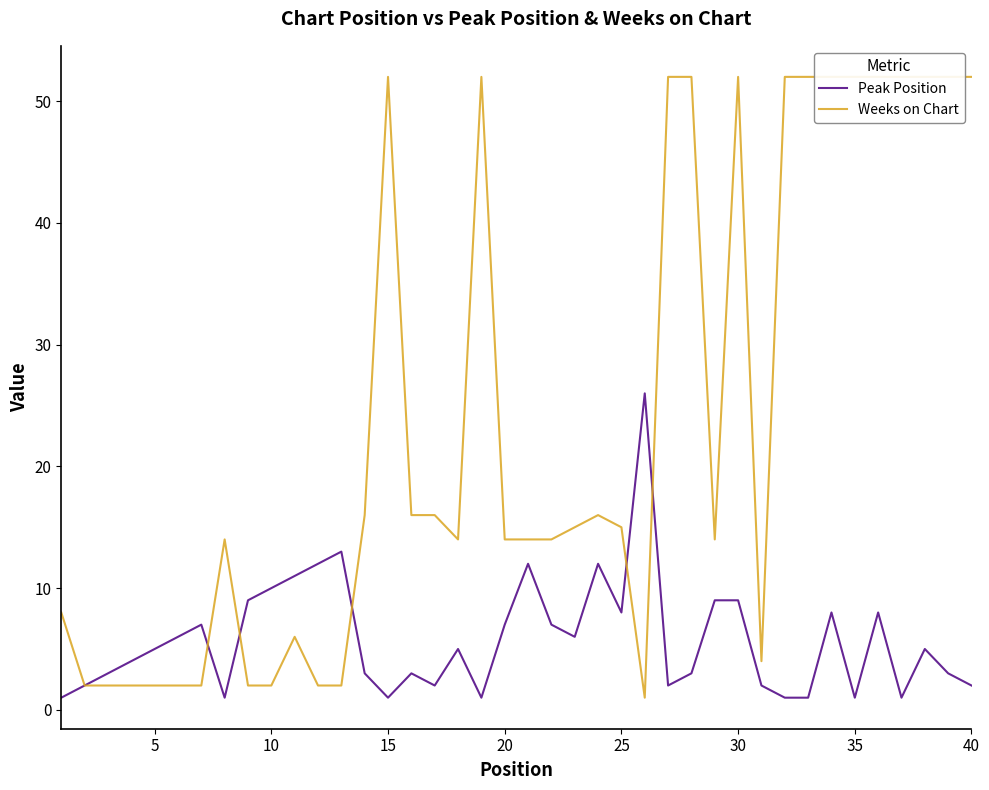

After their last crossing, which series has the higher values: Weeks on Chart or Peak Position?

Weeks on Chart